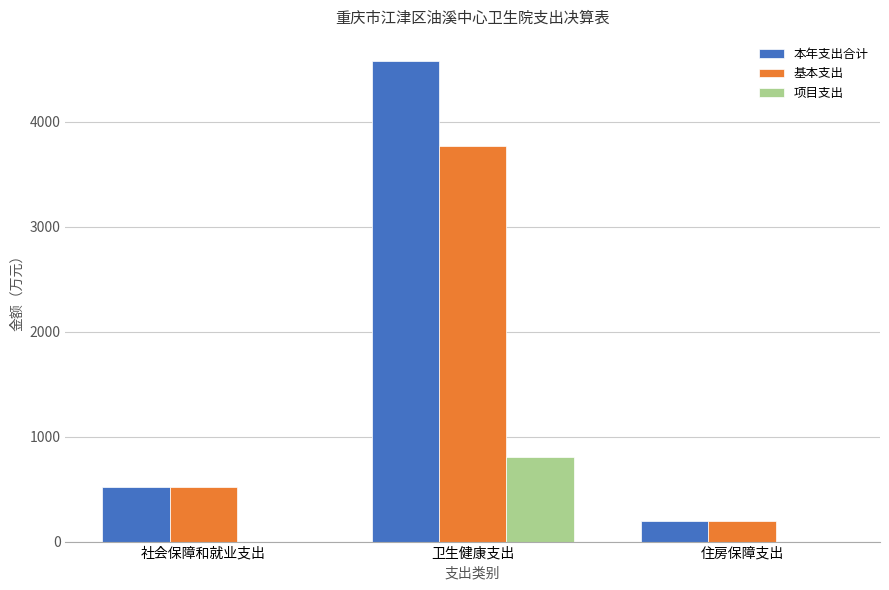

At which category is the sum across all series the highest?

卫生健康支出